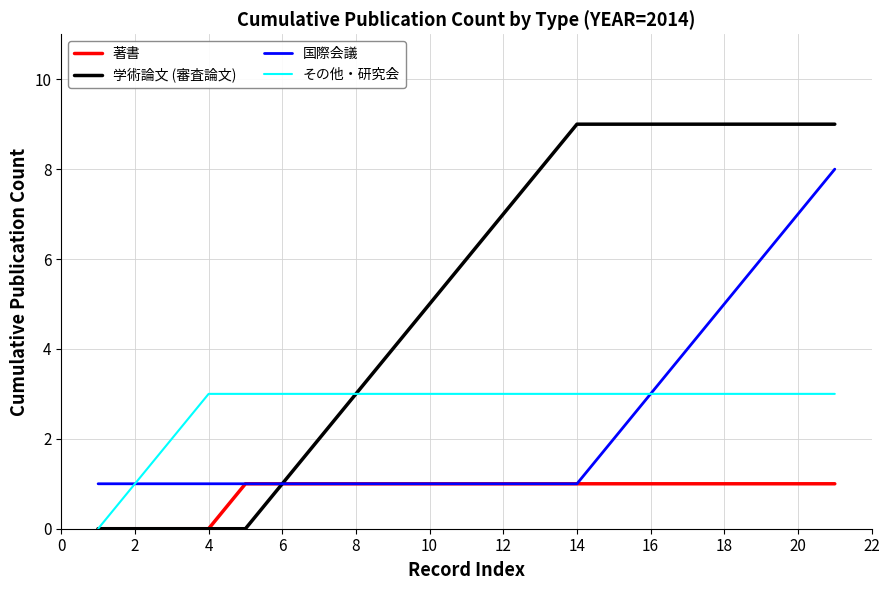

List the series in order of their peak value, highest first.

学術論文 (審査論文), 国際会議, その他・研究会, 著書